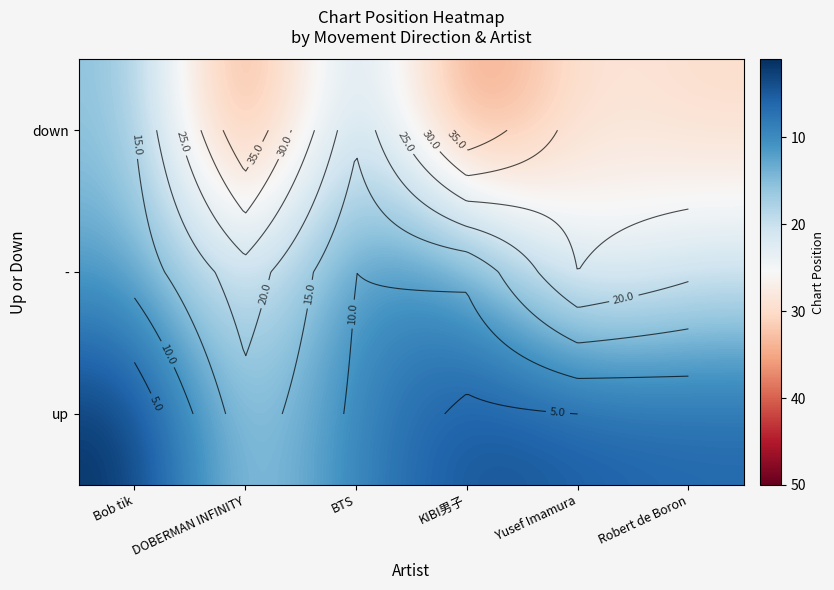

List the series in order of their peak value, highest first.

down, -, up